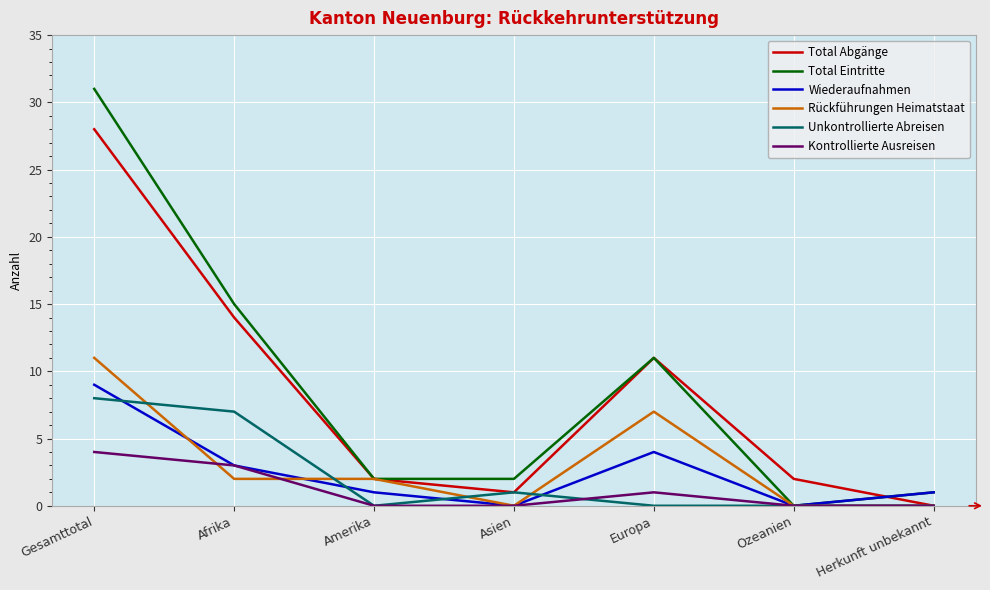

Rank the series by their maximum value, from lowest to highest.

Kontrollierte Ausreisen, Unkontrollierte Abreisen, Wiederaufnahmen, Rückführungen Heimatstaat, Total Abgänge, Total Eintritte